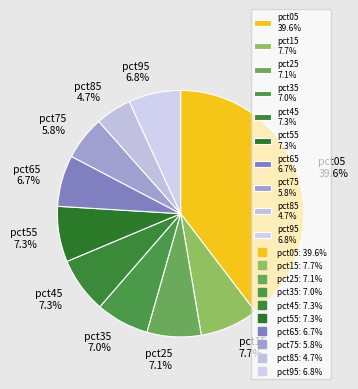

Is the sum of pct35 and pct95 greater than half?

No